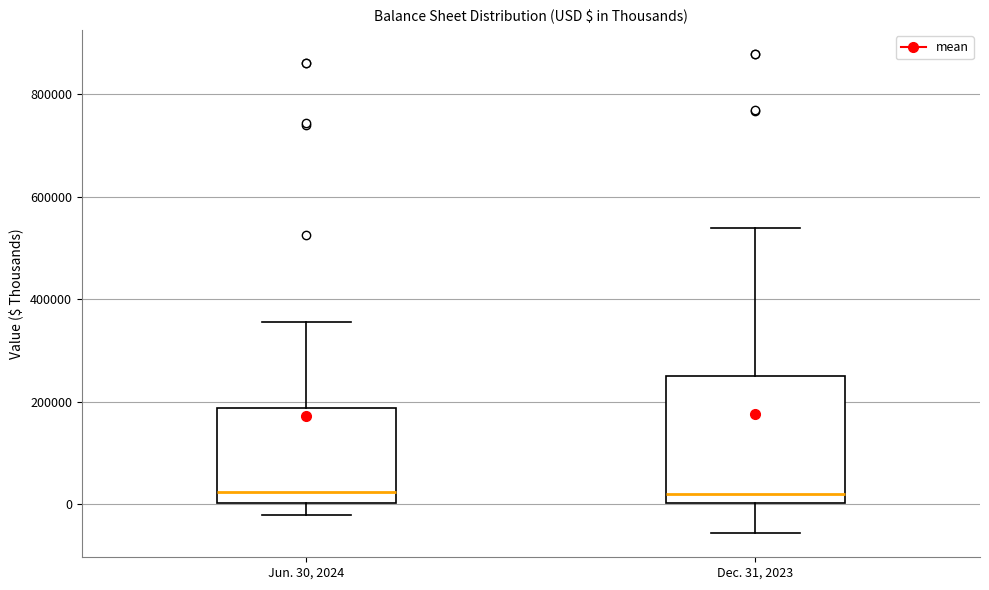

Comparing the boxes themselves (not the whiskers), which one is the tallest?

Dec. 31, 2023